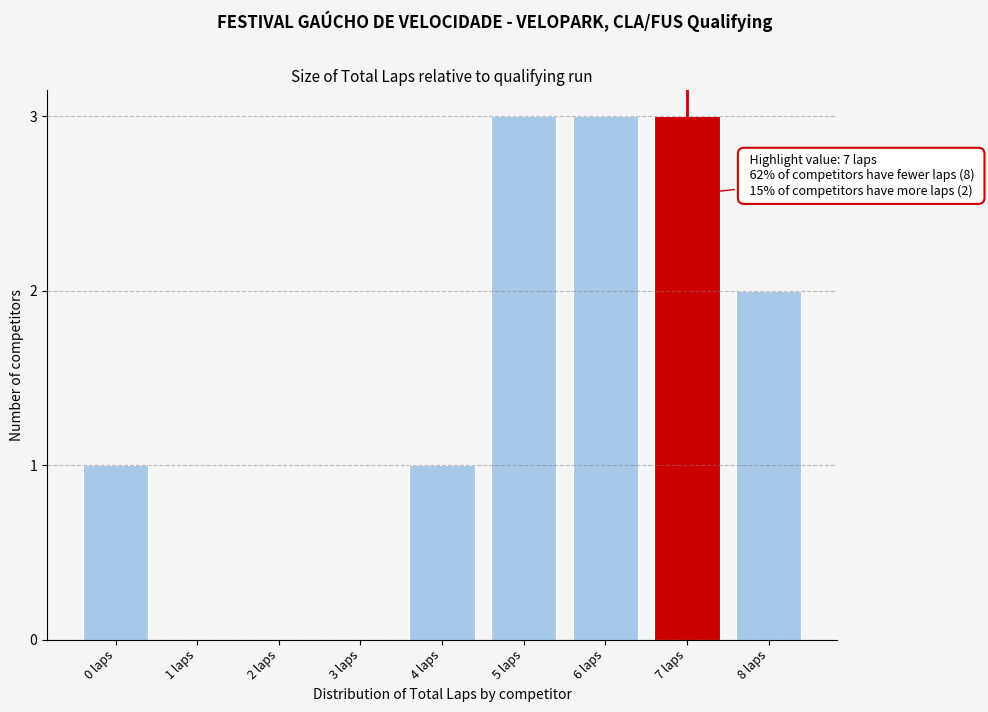

Reading left to right, transcribe all the data shown in this chart.

0 laps=1	1 laps=0	2 laps=0	3 laps=0	4 laps=1	5 laps=3	6 laps=3	7 laps=3	8 laps=2